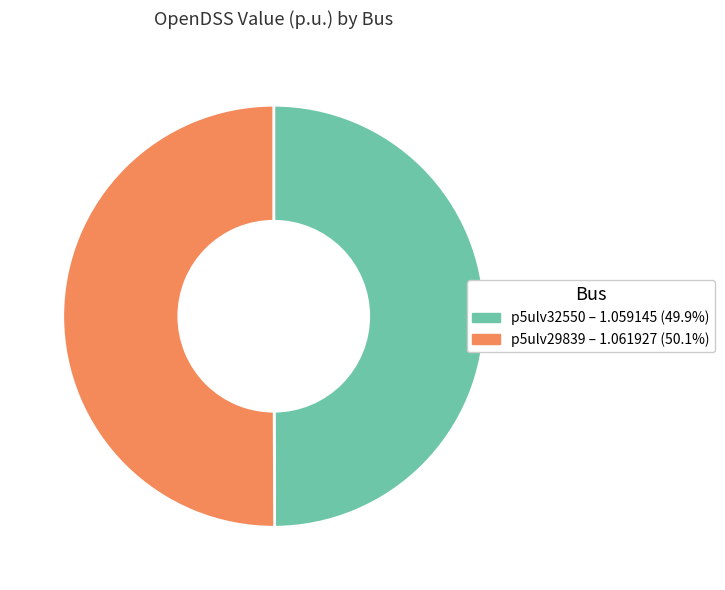

Approximately how many times larger is the value at p5ulv29839 compared to p5ulv32550?

1.0